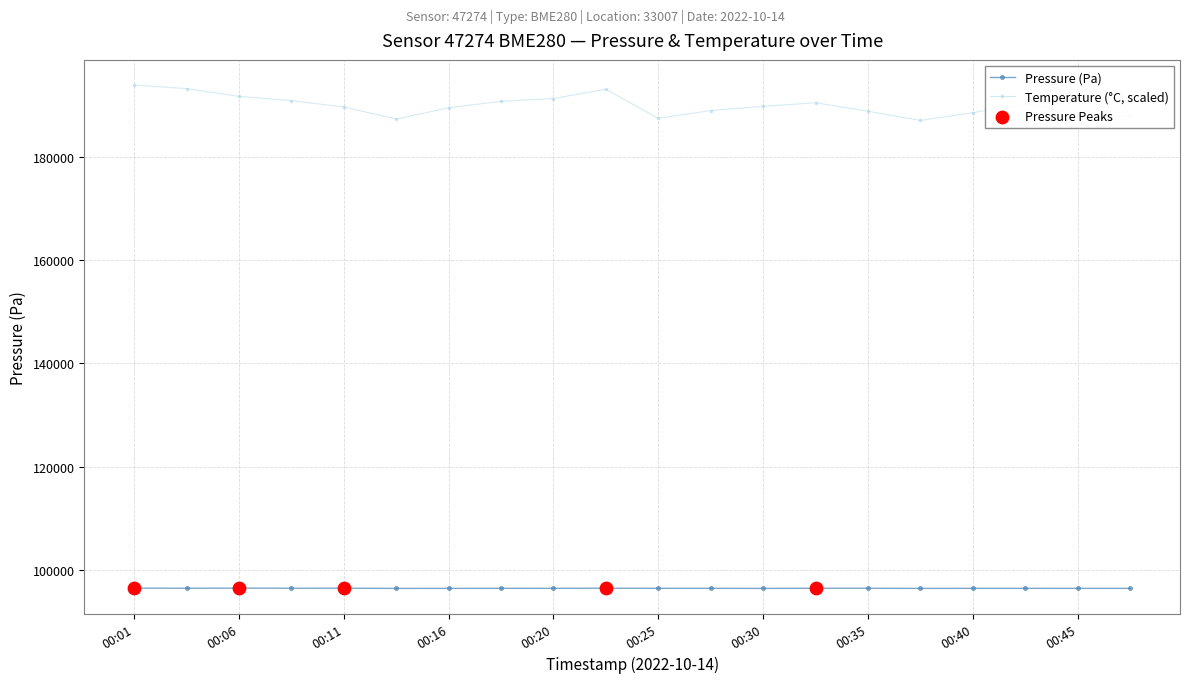

Which series has the widest spread of values?

Temperature (°C, scaled)